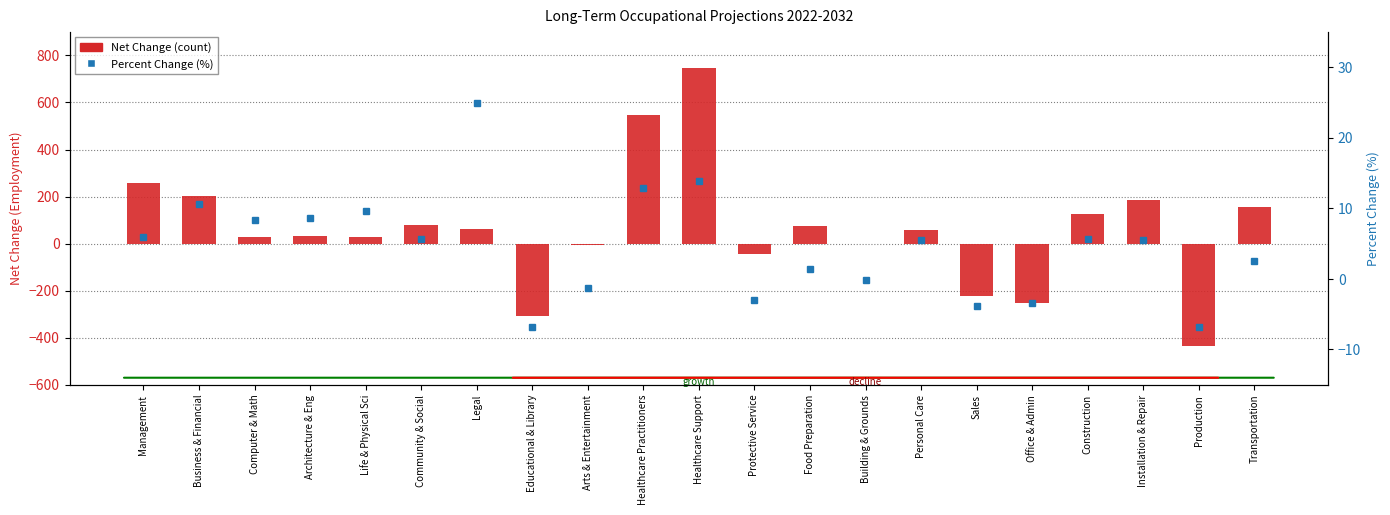

Reading left to right, transcribe all the data shown in this chart.

Net Change (count): Management=256.0	Business & Financial=203.0	Computer & Math=30.0	Architecture & Eng=34.0	Life & Physical Sci=27.0	Community & Social=80.0	Legal=61.0	Educational & Library=-307.0	Arts & Entertainment=-6.0	Healthcare Practitioners=547.0	Healthcare Support=747.0	Protective Service=-42.0	Food Preparation=77.0	Building & Grounds=-3.0	Personal Care=57.0	Sales=-222.0	Office & Admin=-254.0	Construction=125.0	Installation & Repair=187.0	Production=-436.0	Transportation=155.0
Percent Change (%): Management=5.9	Business & Financial=10.6	Computer & Math=8.4	Architecture & Eng=8.6	Life & Physical Sci=9.6	Community & Social=5.7	Legal=24.9	Educational & Library=-6.8	Arts & Entertainment=-1.3	Healthcare Practitioners=12.9	Healthcare Support=13.8	Protective Service=-2.9	Food Preparation=1.4	Building & Grounds=-0.2	Personal Care=5.6	Sales=-3.9	Office & Admin=-3.5	Construction=5.7	Installation & Repair=5.4	Production=-6.8	Transportation=2.6